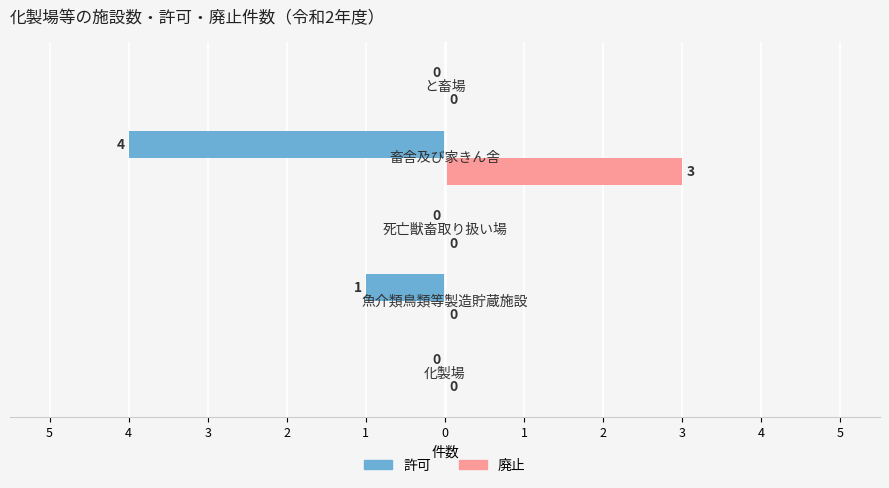

At how many categories does at least one series exceed 2?

1